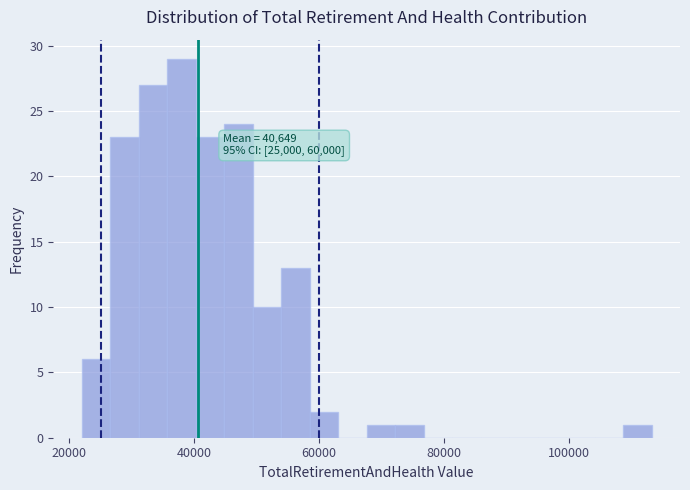

Around what value on the x-axis is the tallest bar? Give the approximate position of its centre, as read against the axis.

38000